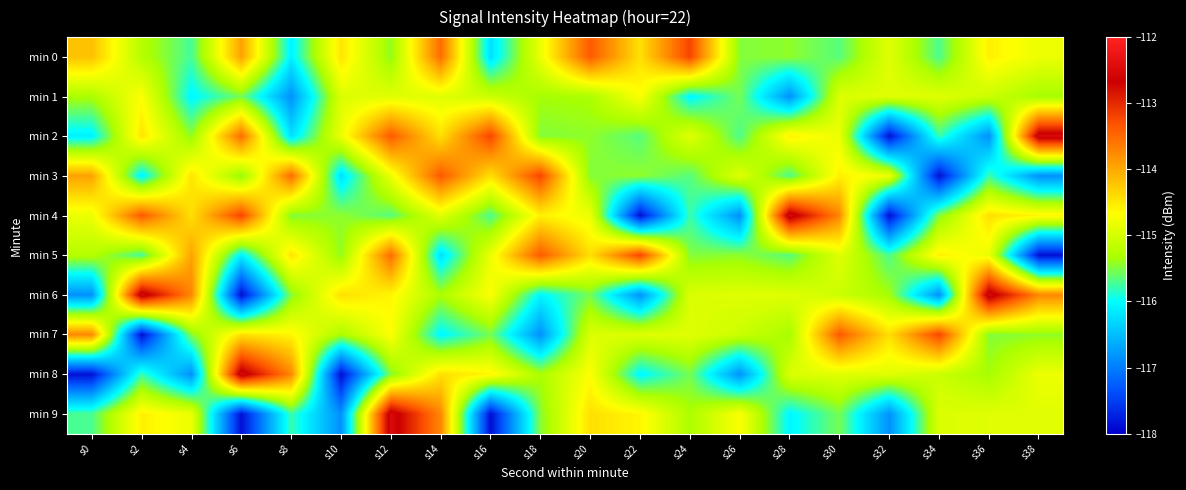

What is the spread (max minus min) of values at s0?

4.1